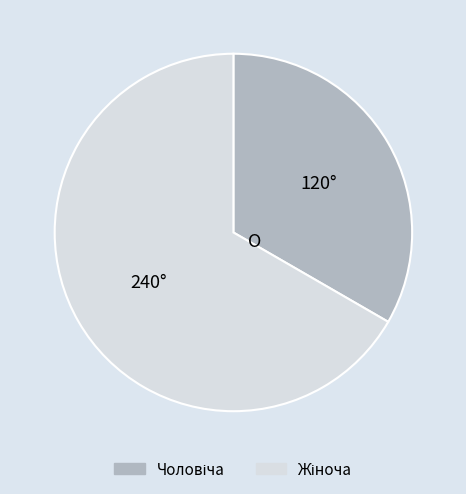

Does any single category account for the majority?

Yes